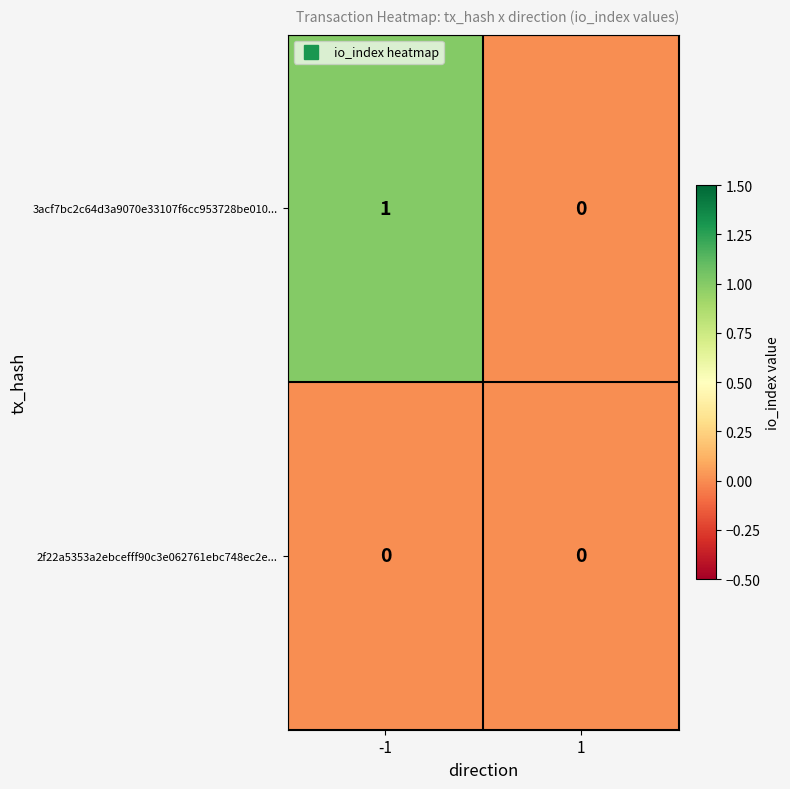

Reading left to right, what are all the values shown in this chart?

3acf7bc2c64d3a9070e33107f6cc953728be010...: -1=1	1=0
2f22a5353a2ebcefff90c3e062761ebc748ec2e...: -1=0	1=0